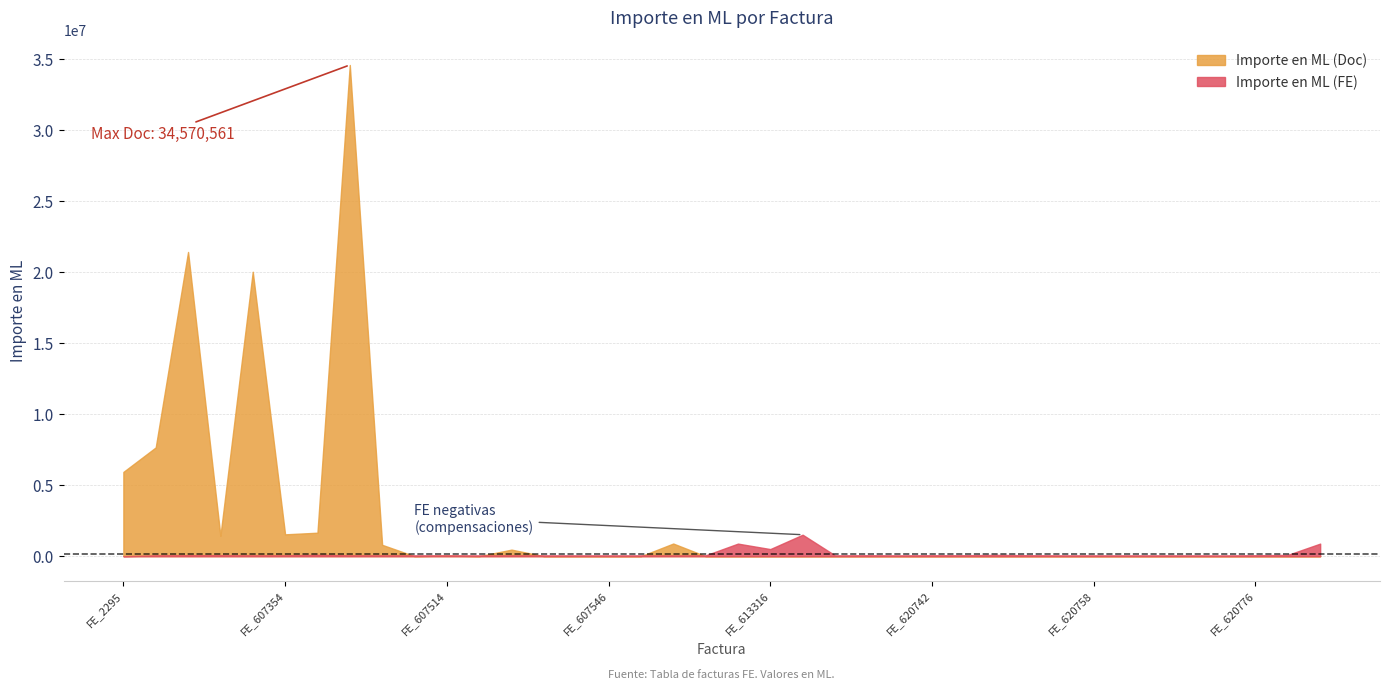

Which series changed the most between FE_607515 and FE_607636?

Importe en ML (FE)